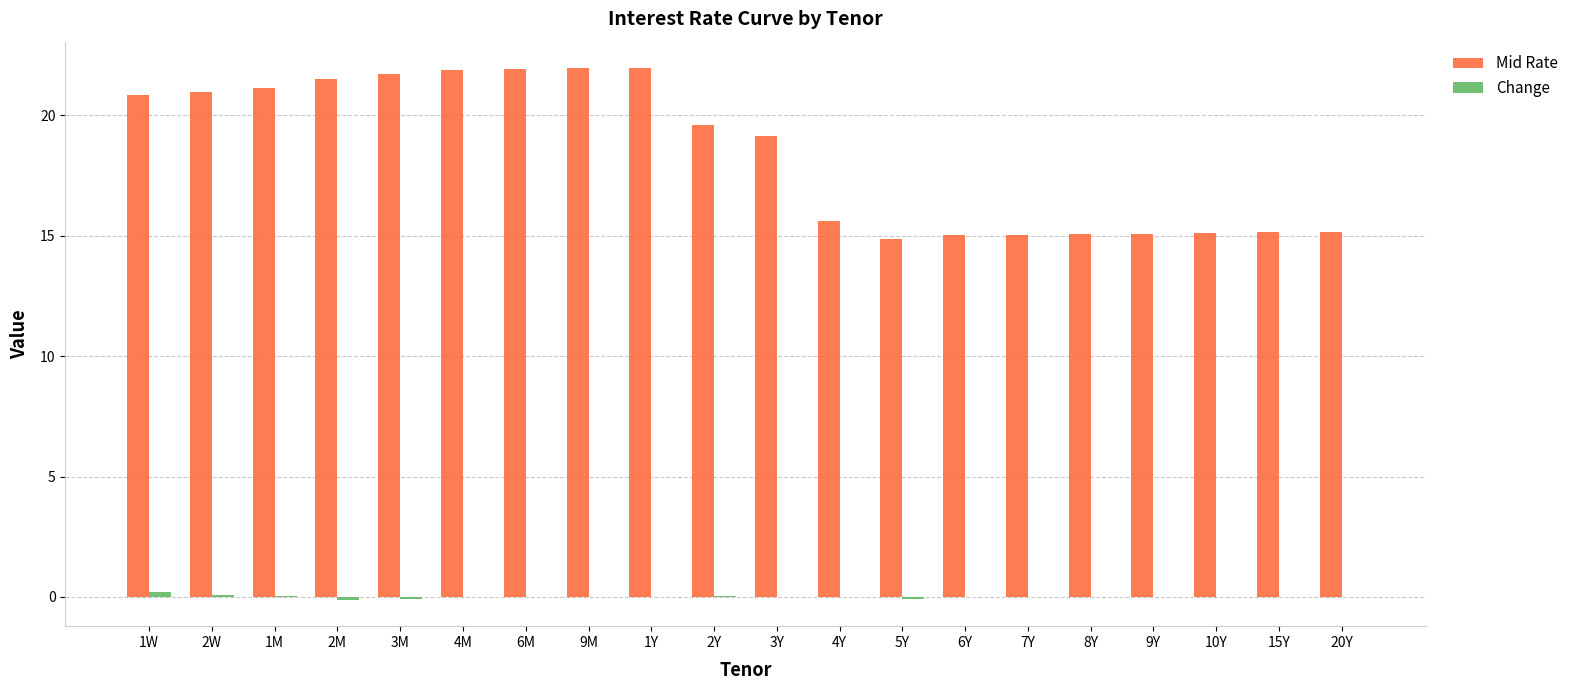

How many groups of bars are there?

20